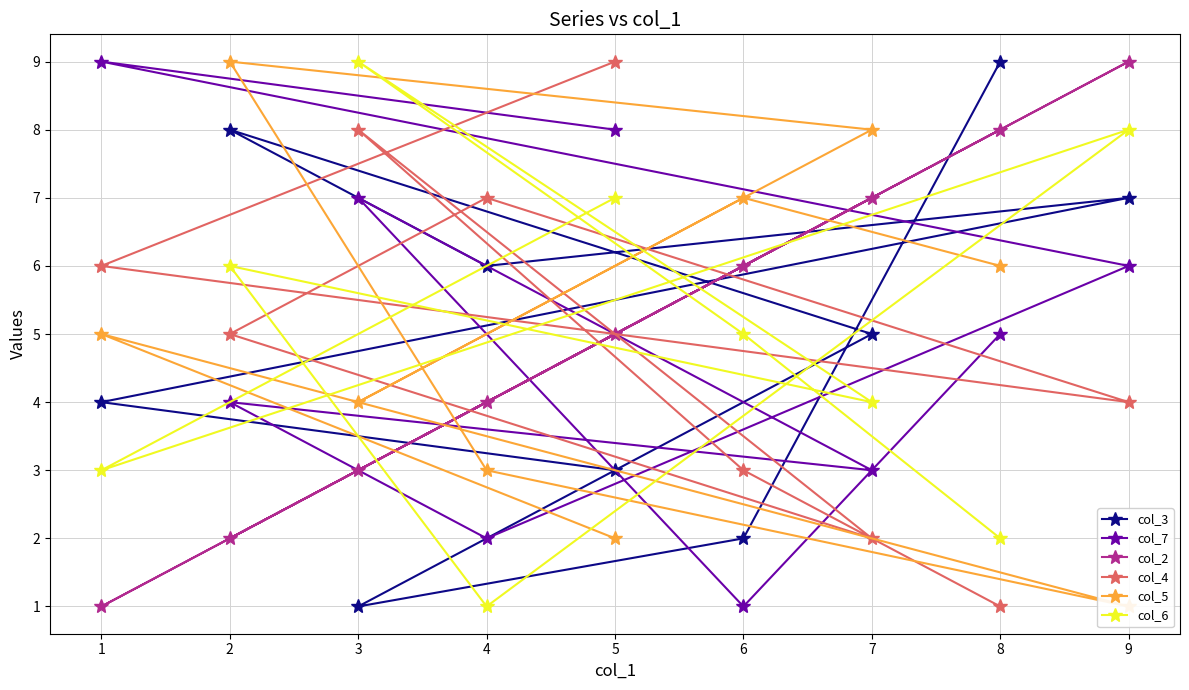

What is the maximum value shown in the chart?

9